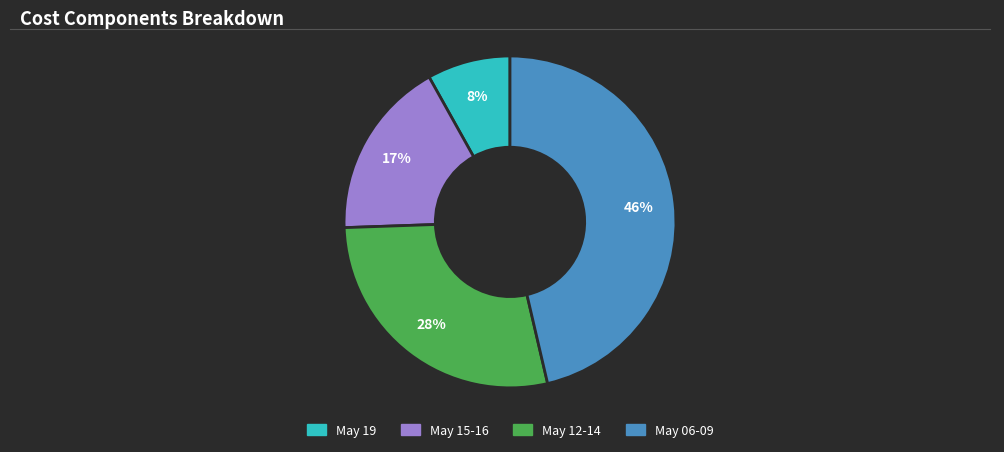

How many segments does this pie chart have?

4